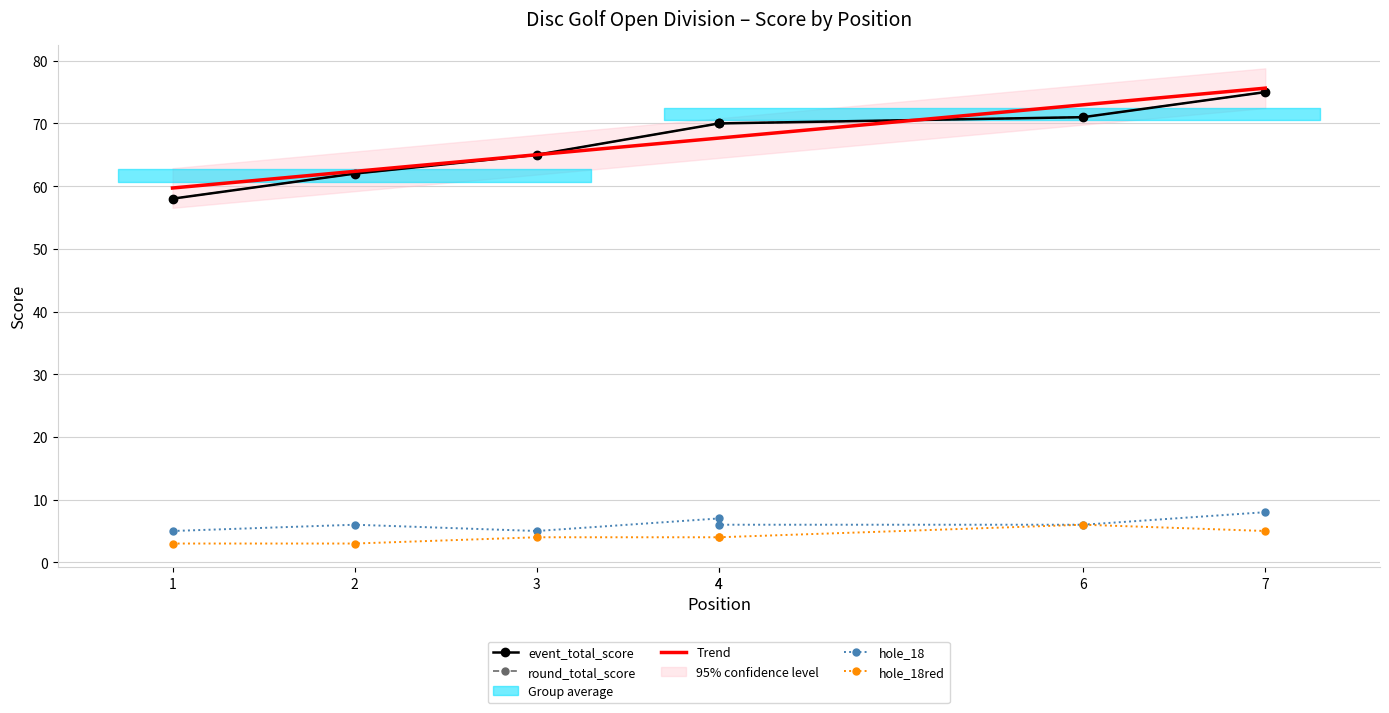

Is it true that hole_18 equals 11 at 4?

False